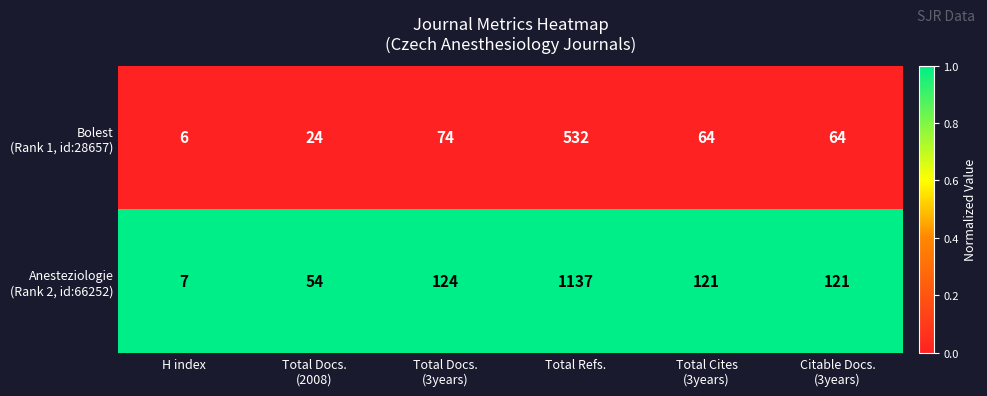

At which category is the sum across all series the highest?

Total Refs.